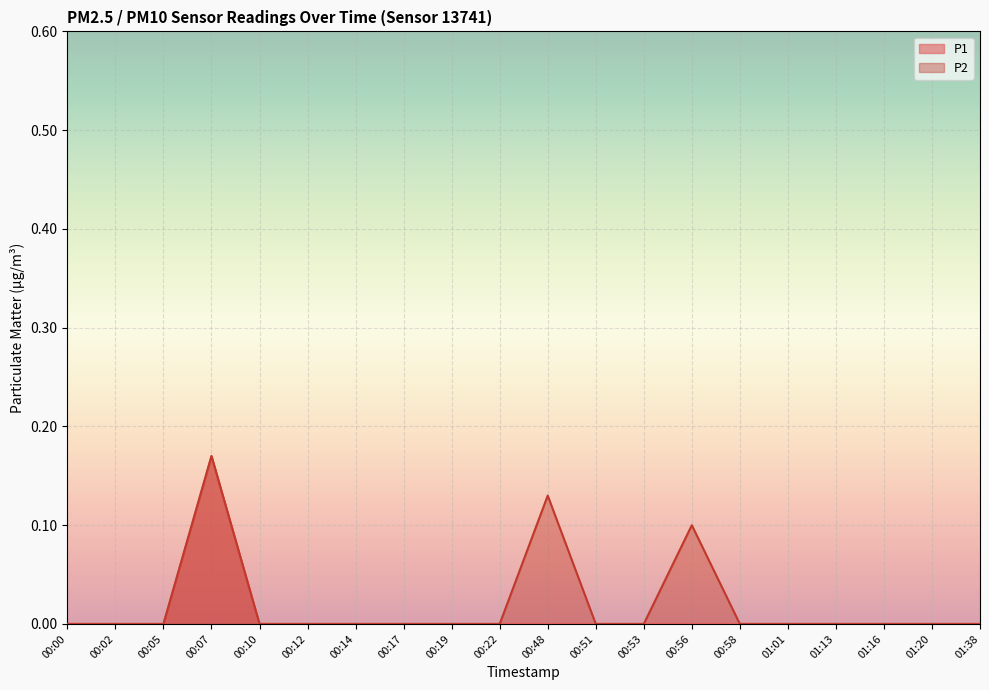

What are all the series names shown in the legend?

P1, P2